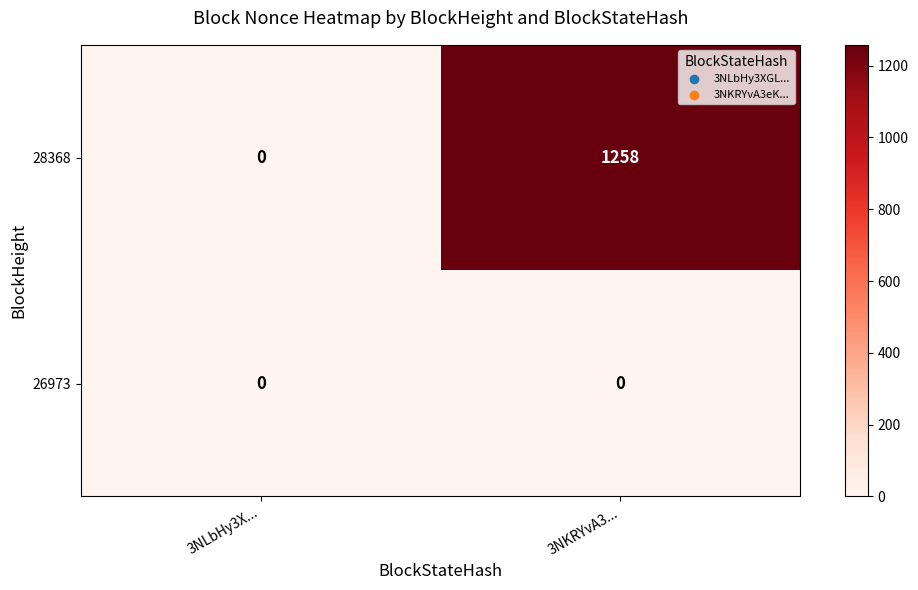

Which category has the lowest value in the 28368 series?

3NLbHy3X...